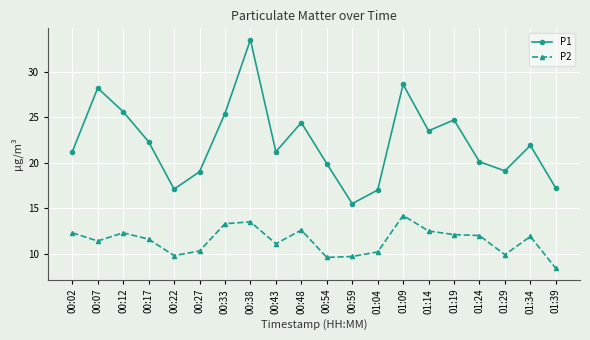

What is the value of the P1 point at the 13th from the left?

17.0